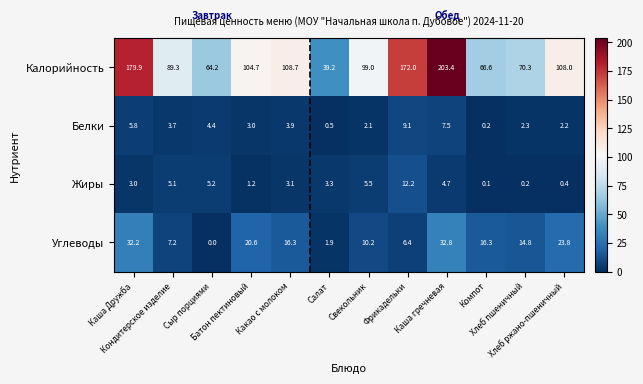

Which series has the largest range (max minus min)?

Калорийность